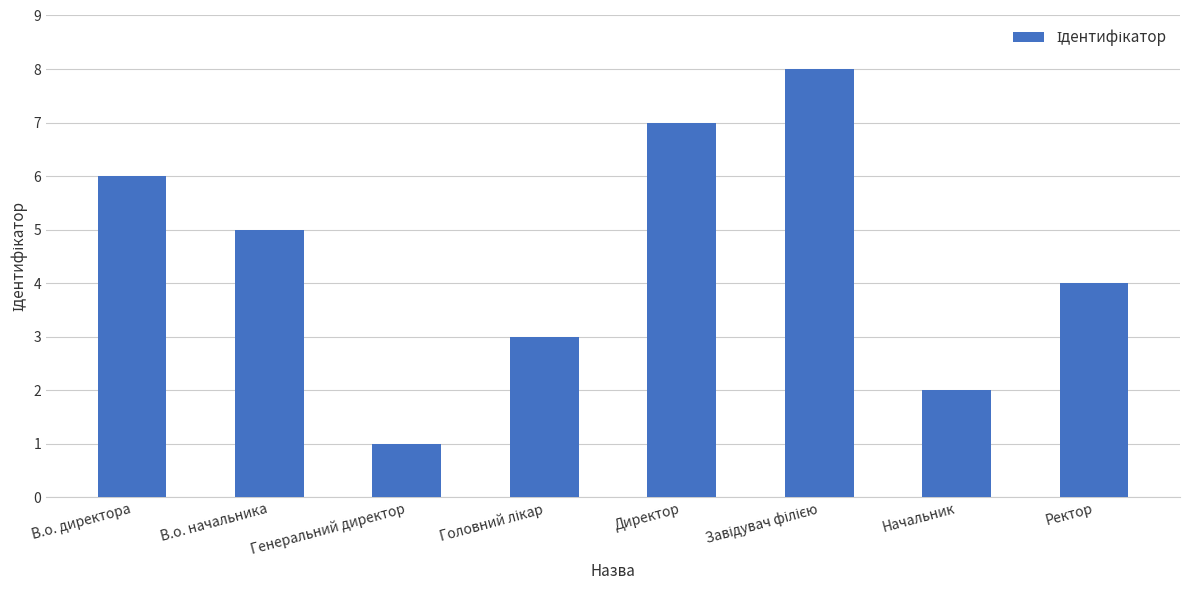

Reading left to right, what are all the values shown in this chart?

6	5	1	3	7	8	2	4